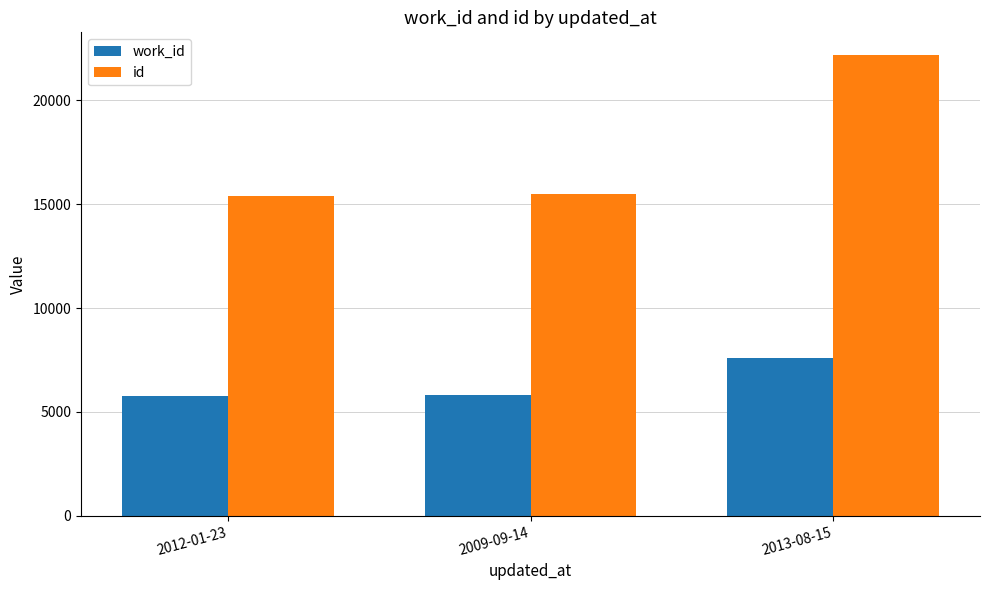

What is the label of the 2nd bar from the right?

2009-09-14